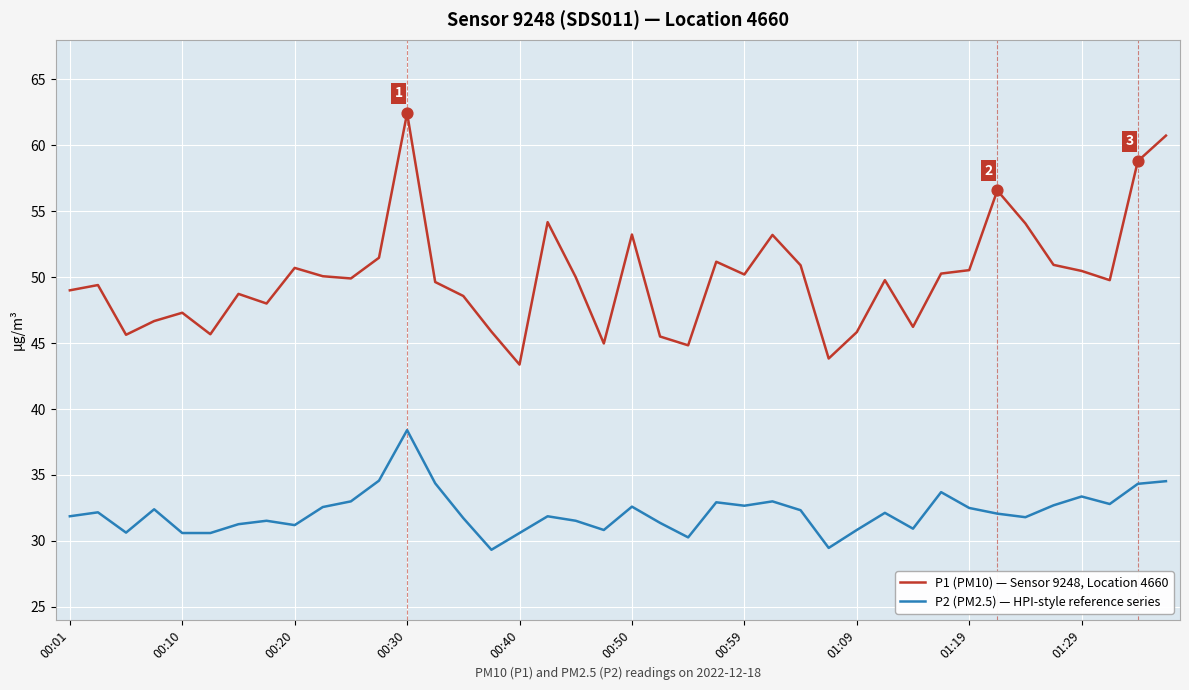

Which series has the widest spread of values?

P1 (PM10) — Sensor 9248, Location 4660